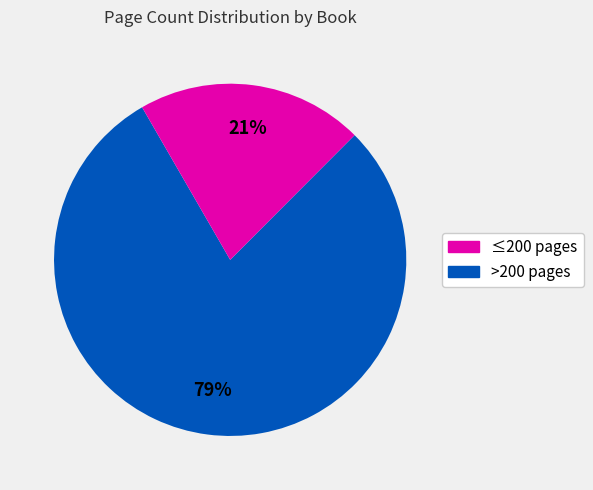

How many segments does this pie chart have?

2